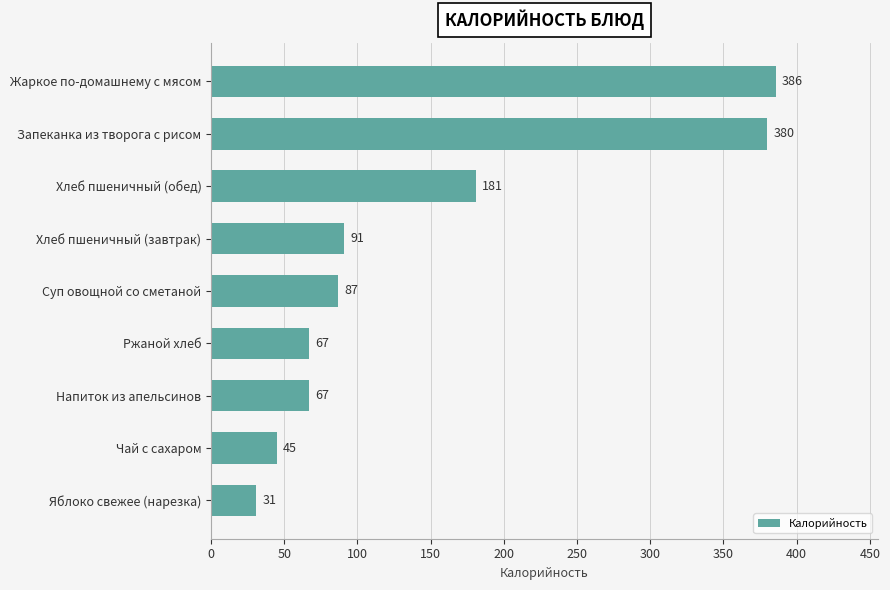

What is the ratio of the value at Жаркое по-домашнему с мясом to the value at Хлеб пшеничный (обед)?

2.1